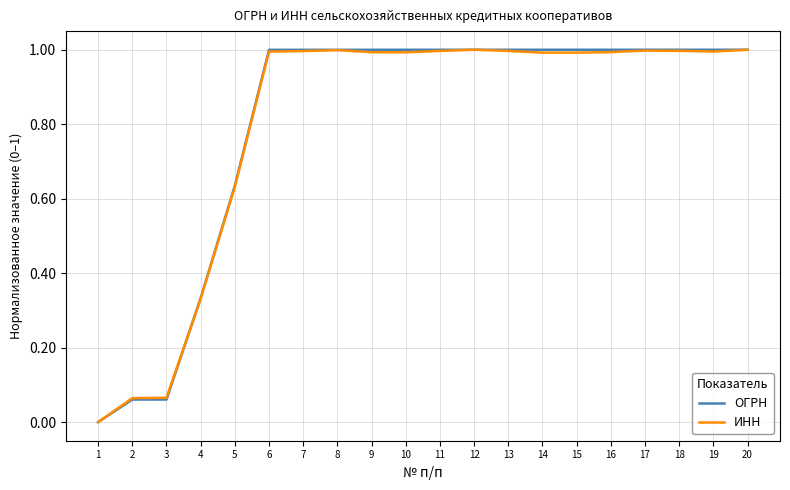

What is the maximum value shown in the chart?

1.0